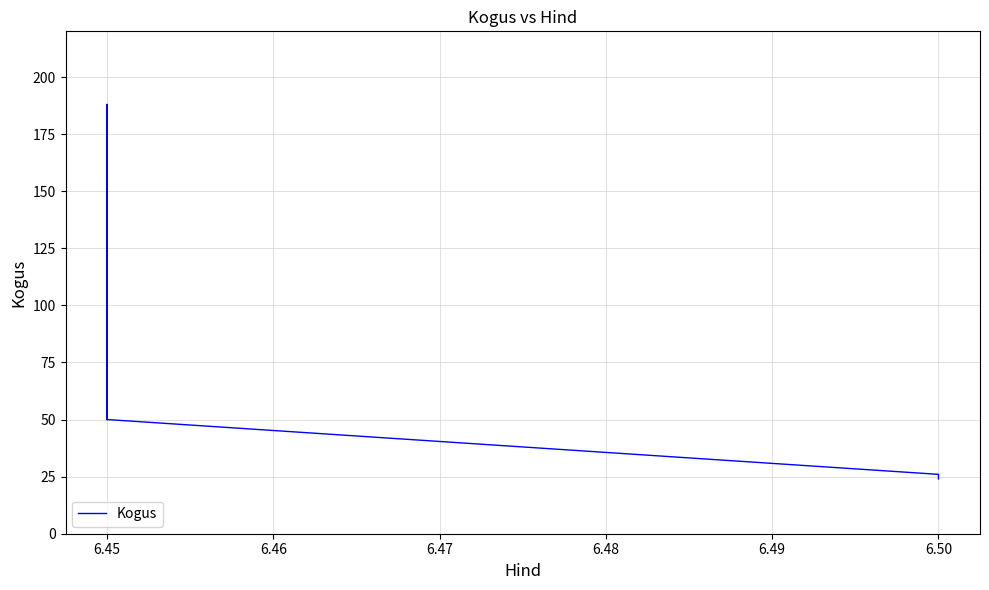

What is the difference between the second highest and second lowest values?

24